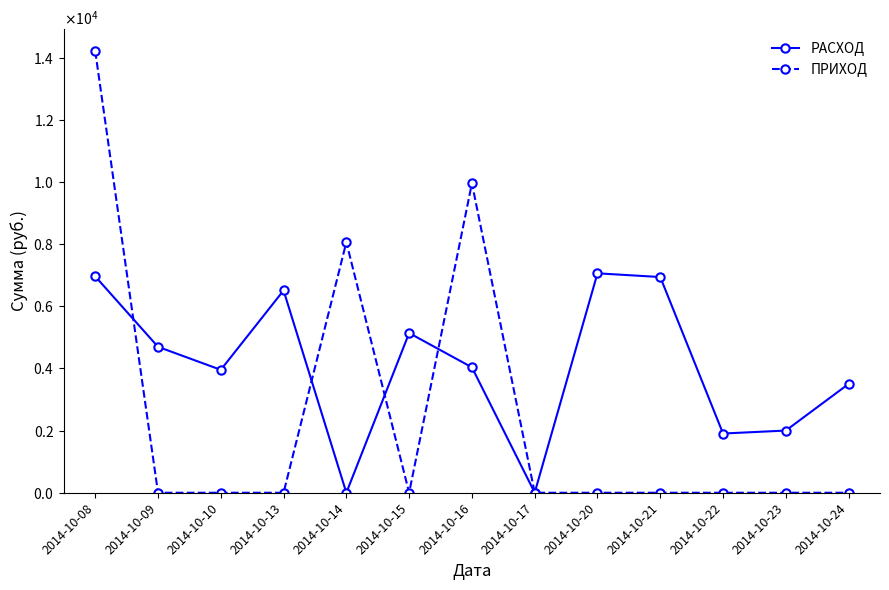

True or false: РАСХОД and ПРИХОД cross at least once.

True